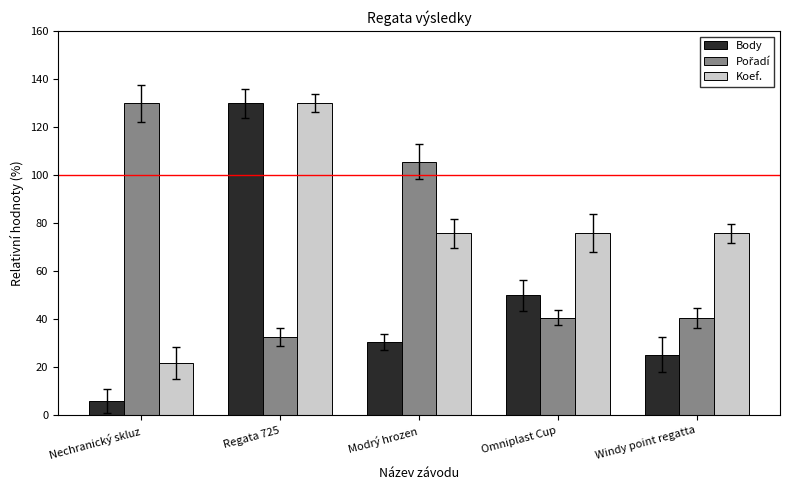

Which label corresponds to the smallest value in the chart?

Nechranický skluz